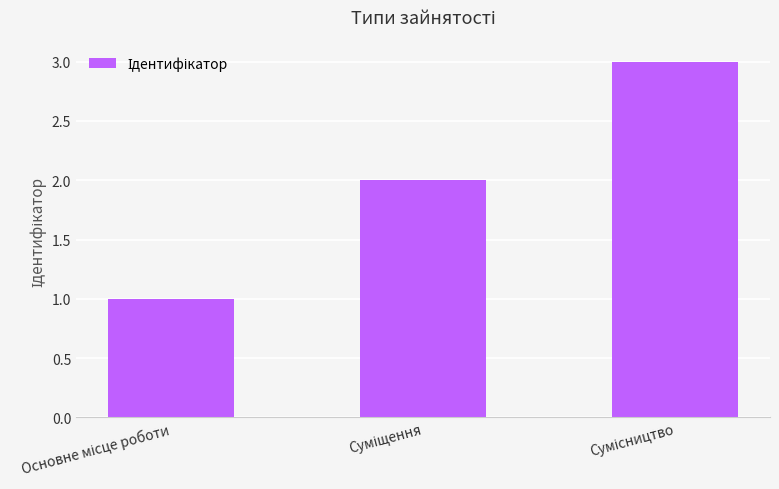

What is the maximum value shown in the chart?

3